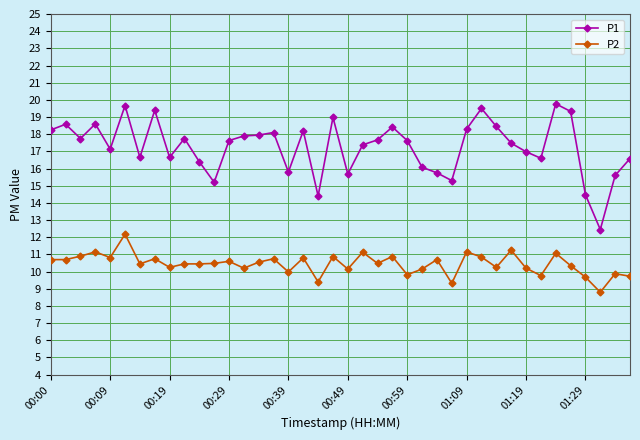

Rank the series by their maximum value, from lowest to highest.

P2, P1